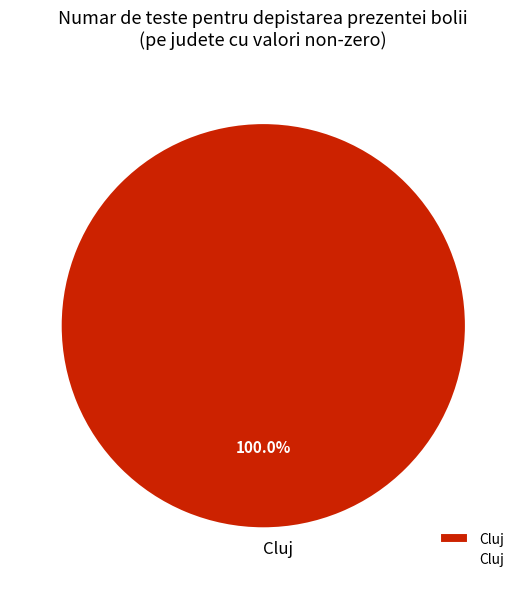

What is the majority slice?

Cluj